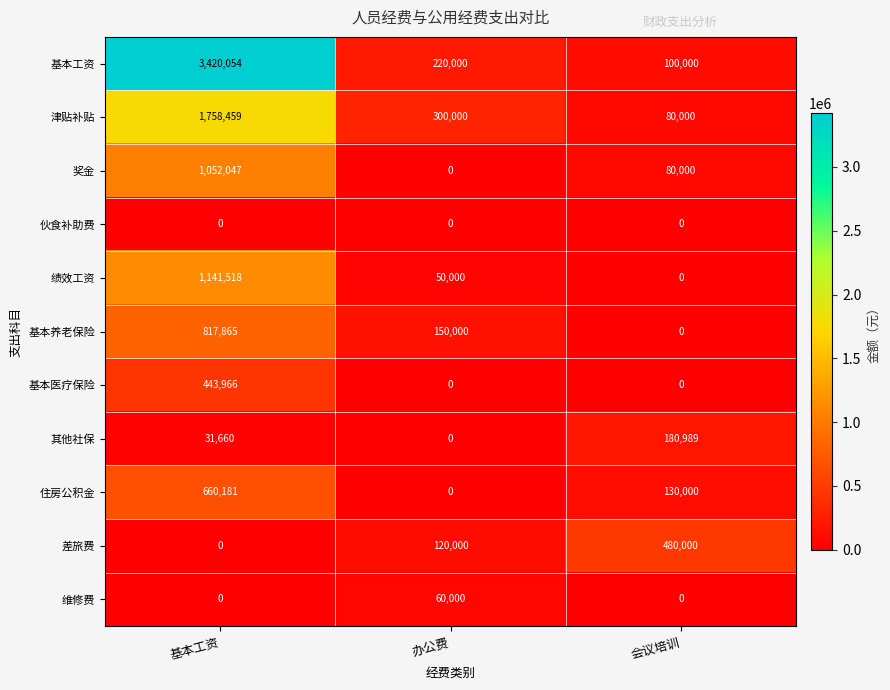

List the series in order of their peak value, lowest first.

伙食补助费, 维修费, 其他社保, 基本医疗保险, 差旅费, 住房公积金, 基本养老保险, 奖金, 绩效工资, 津贴补贴, 基本工资